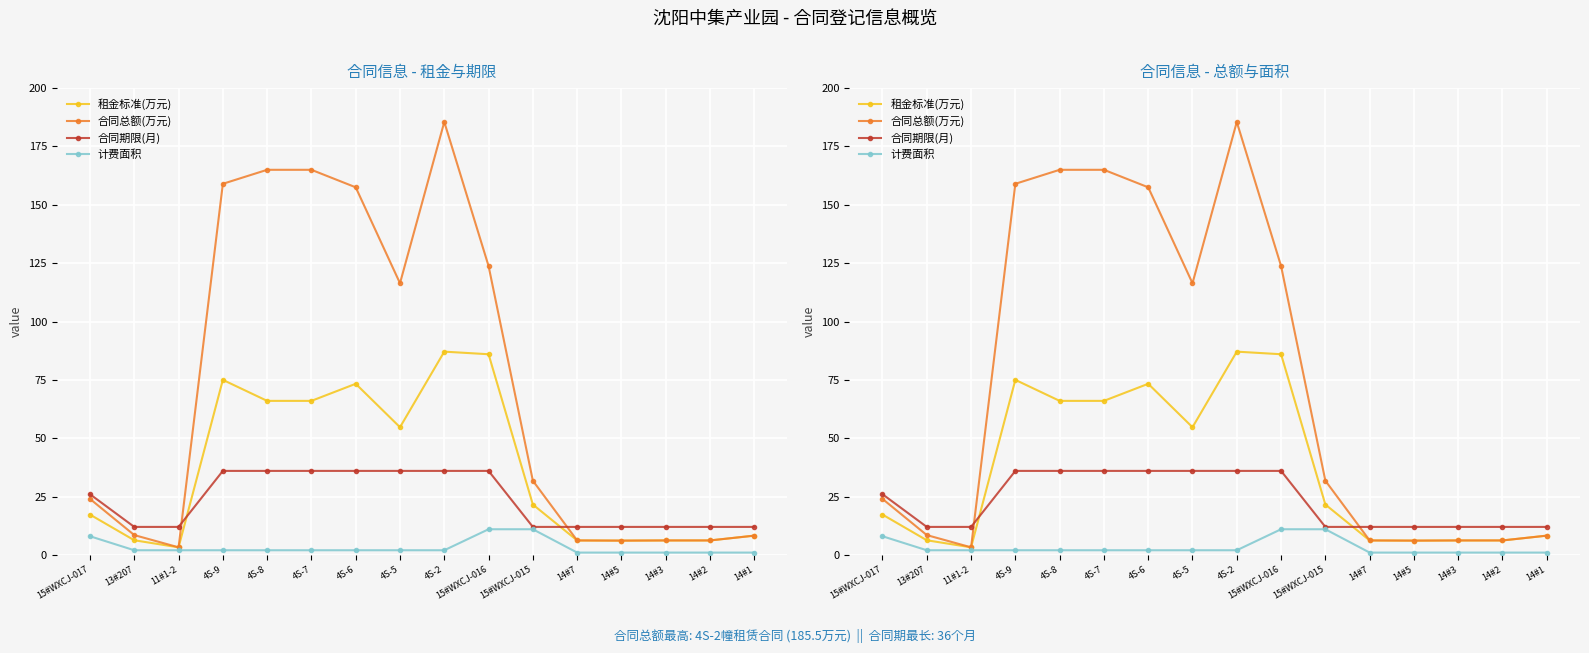

What is the total value across all series at 14#7?

25.4